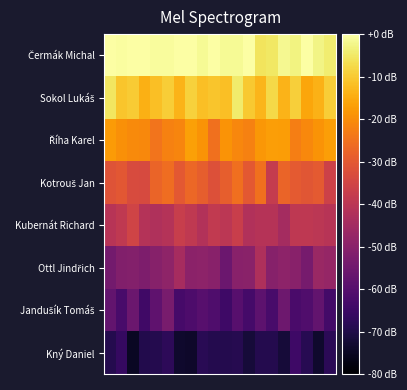

Which series has the largest total across all categories?

Čermák Michal